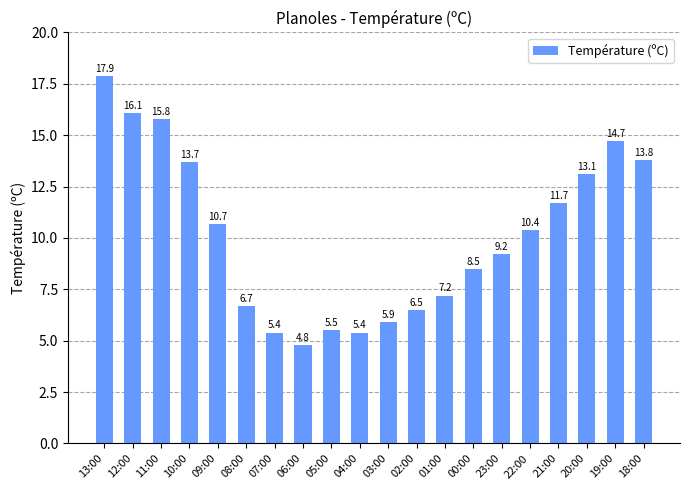

What position from the left is 10:00?

4